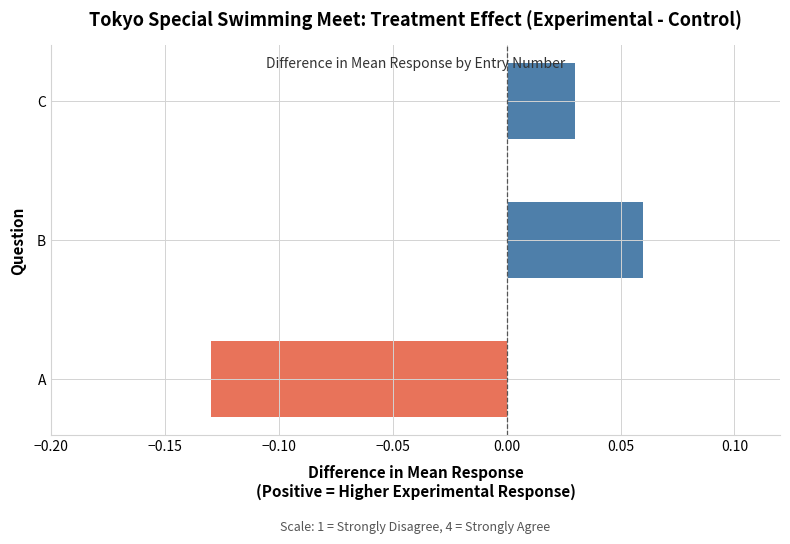

Are the bars horizontal?

Yes